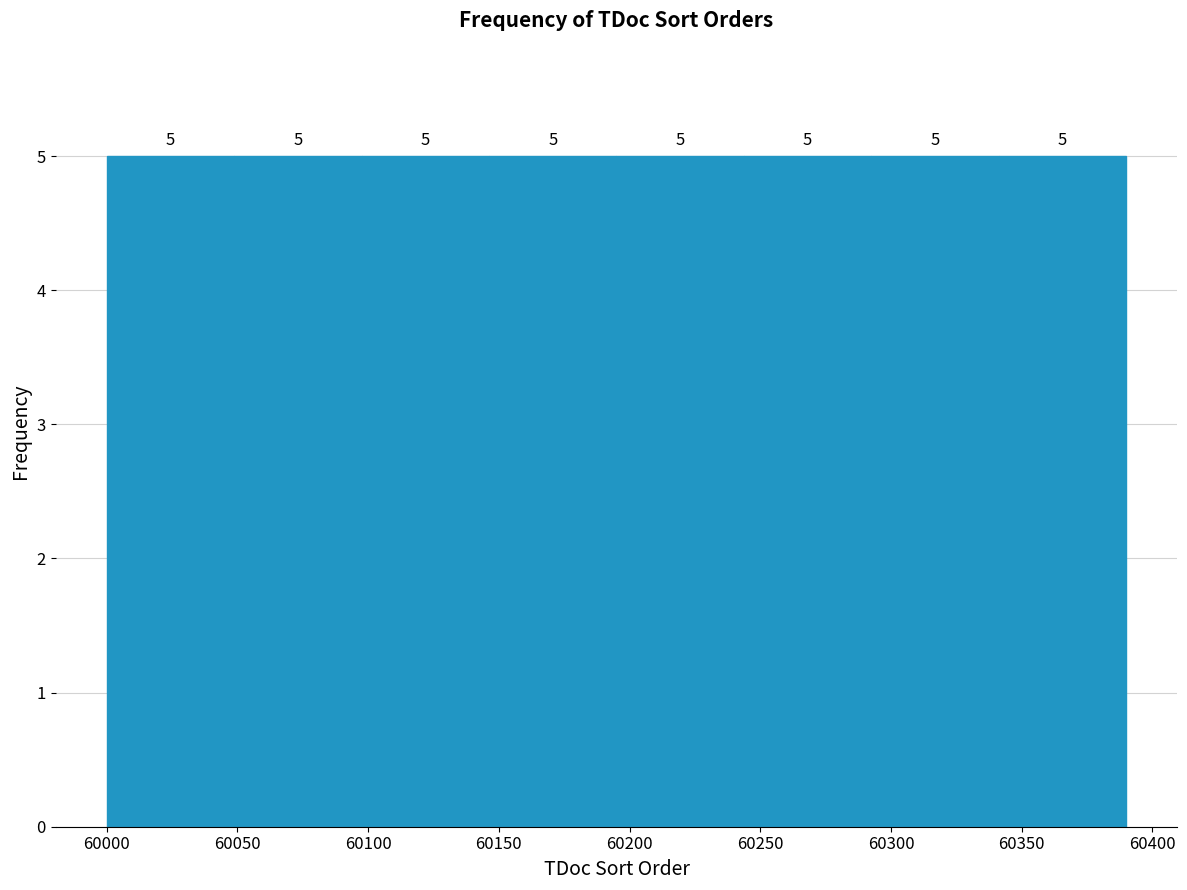

Reading left to right, transcribe this chart: for each bar, give the range it covers on the x-axis and its height. The bar edges are not printed on the chart, so give them approximately, as read against the axis.

60000 to 60050: 5
60050 to 60100: 5
60100 to 60145: 5
60145 to 60195: 5
60195 to 60245: 5
60245 to 60295: 5
60295 to 60340: 5
60340 to 60390: 5